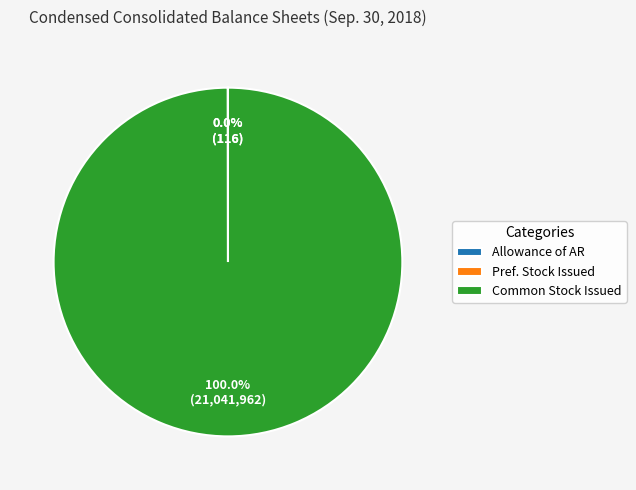

Which category has the biggest portion of the pie?

Common Stock Issued